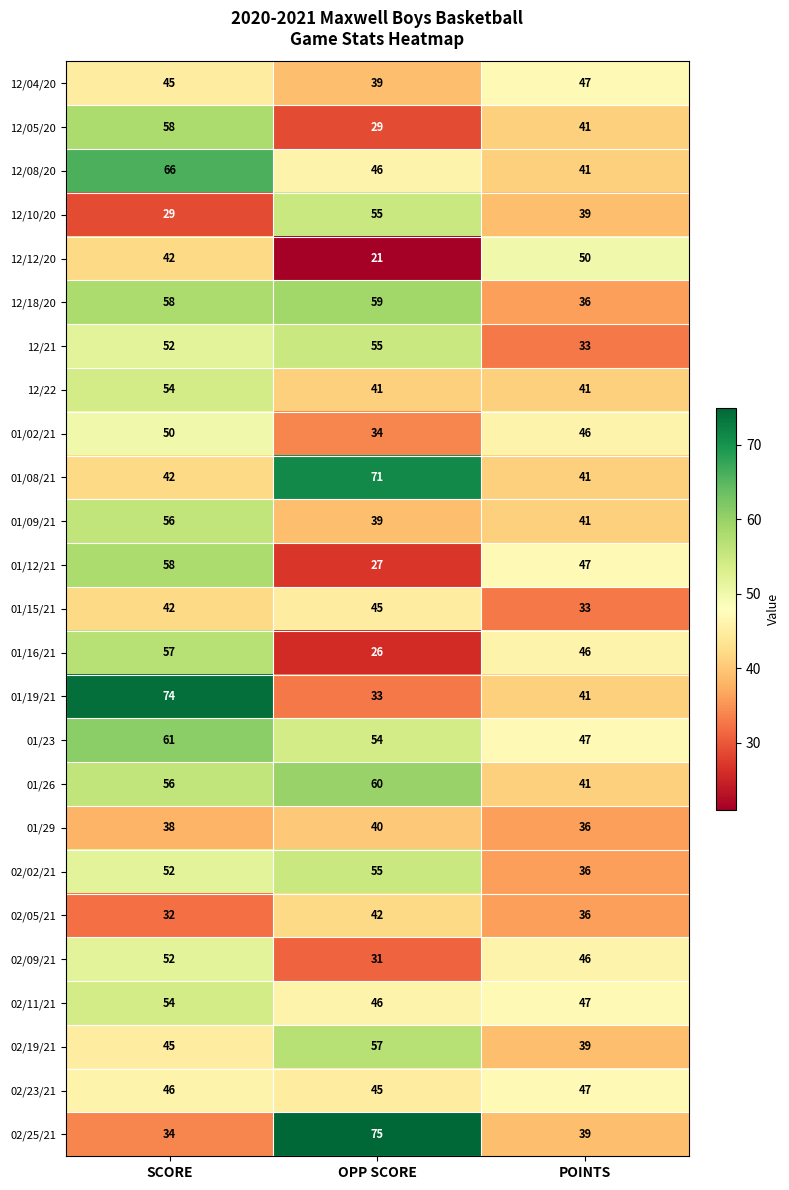

What is the difference between the highest and lowest values at OPP SCORE?

54